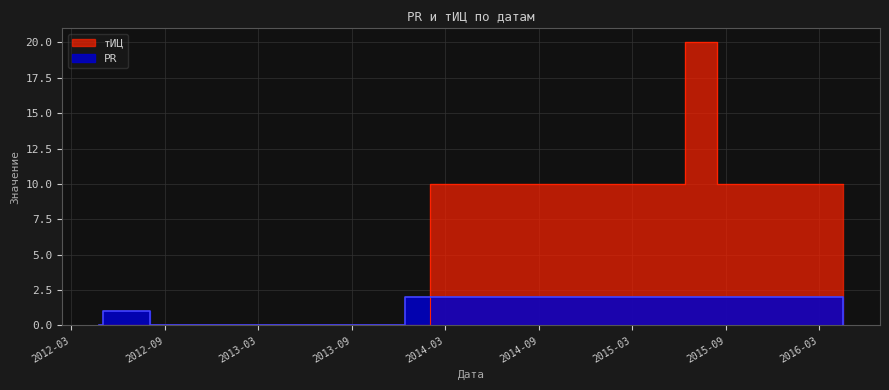

What is the highest value of the PR series?

2